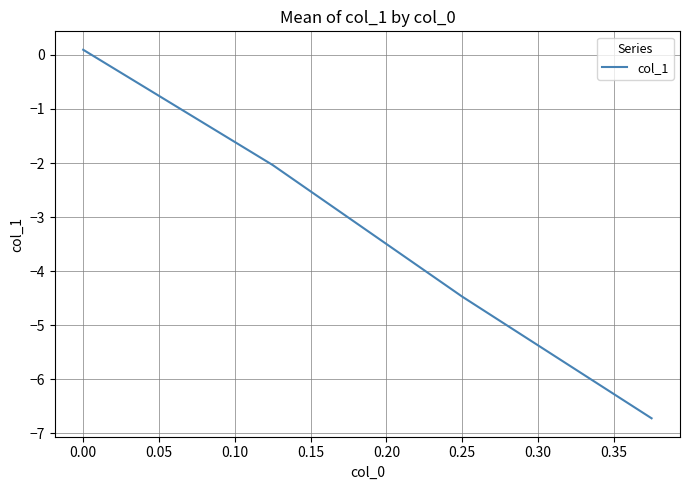

How many lines are shown in the chart?

1